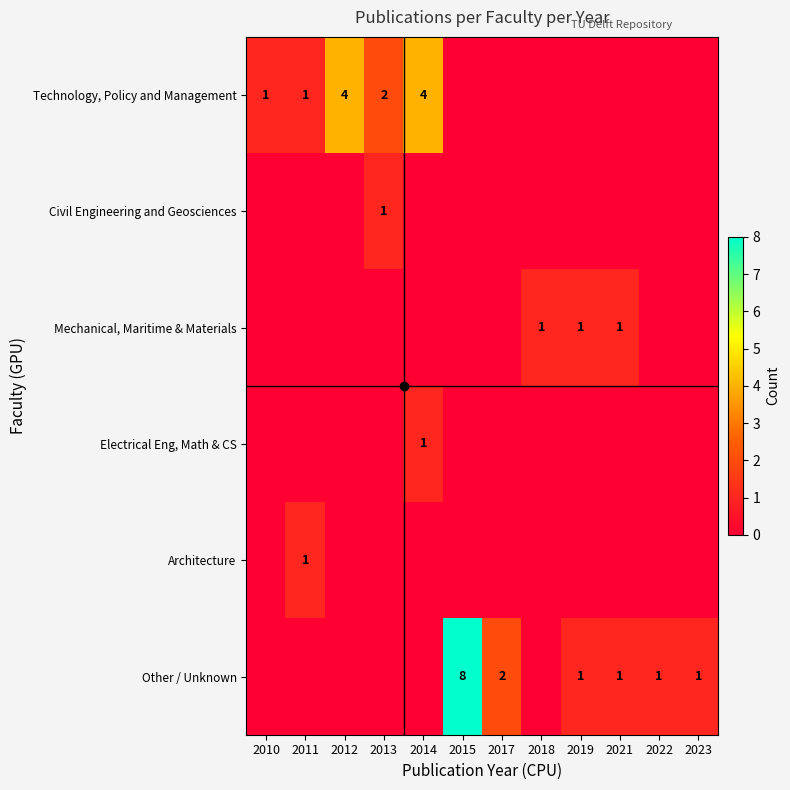

Count the number of categories in the chart.

12